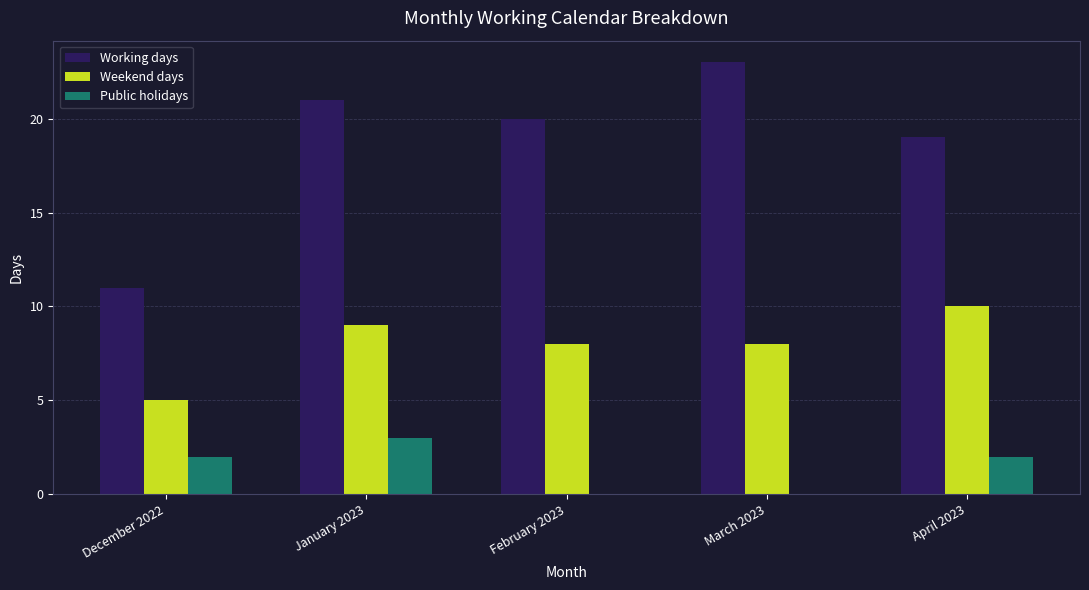

Count the number of categories in the chart.

5